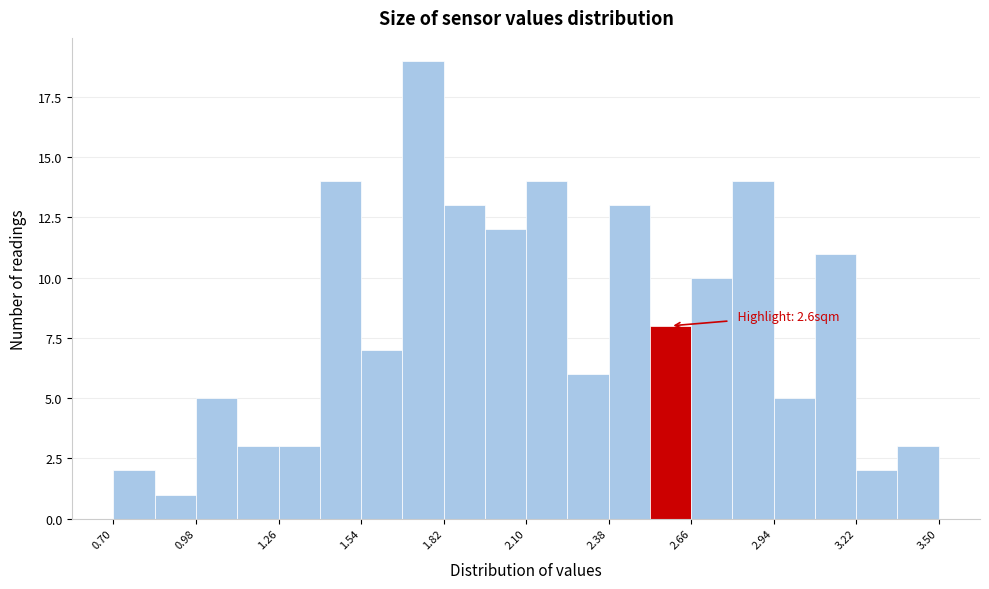

Read against the x-axis, roughly where is the centre of the tallest bar?

1.75